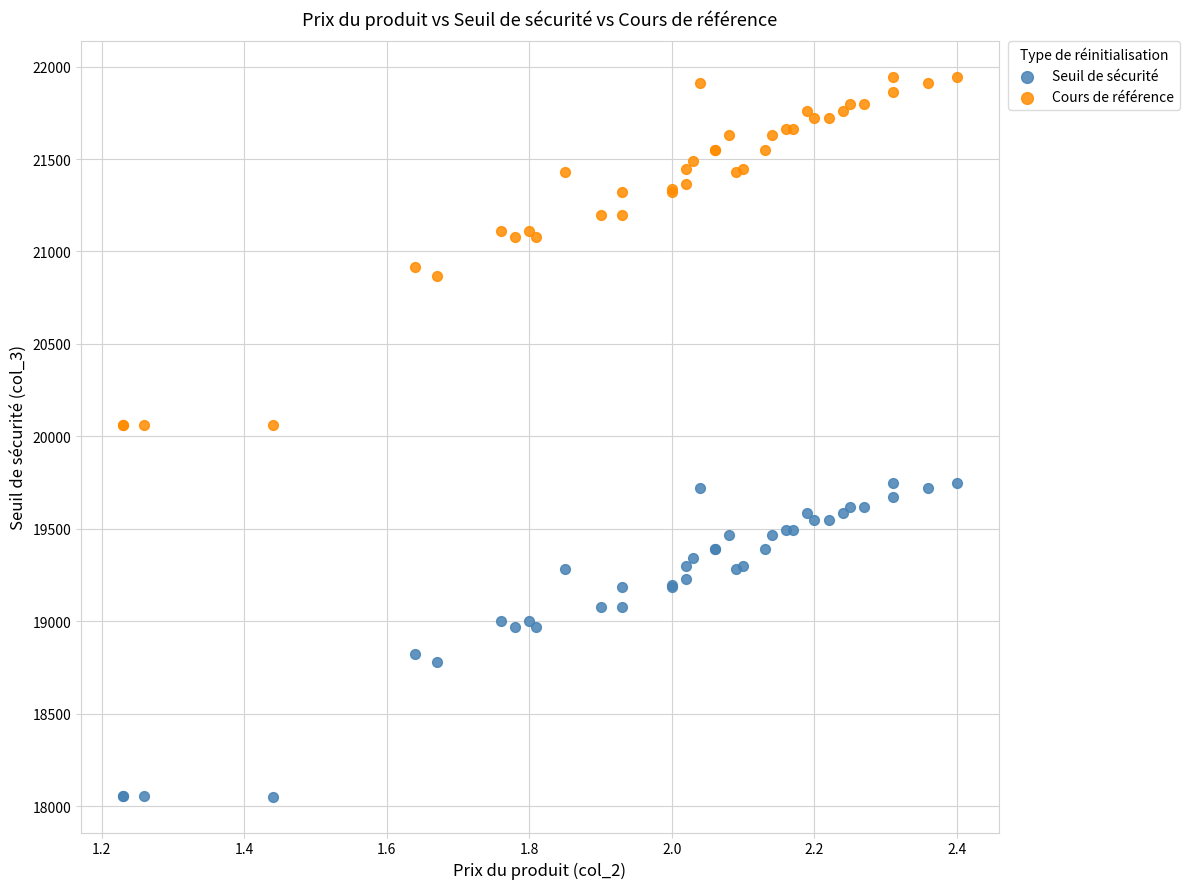

What are all the series names shown in the legend?

Seuil de sécurité, Cours de référence